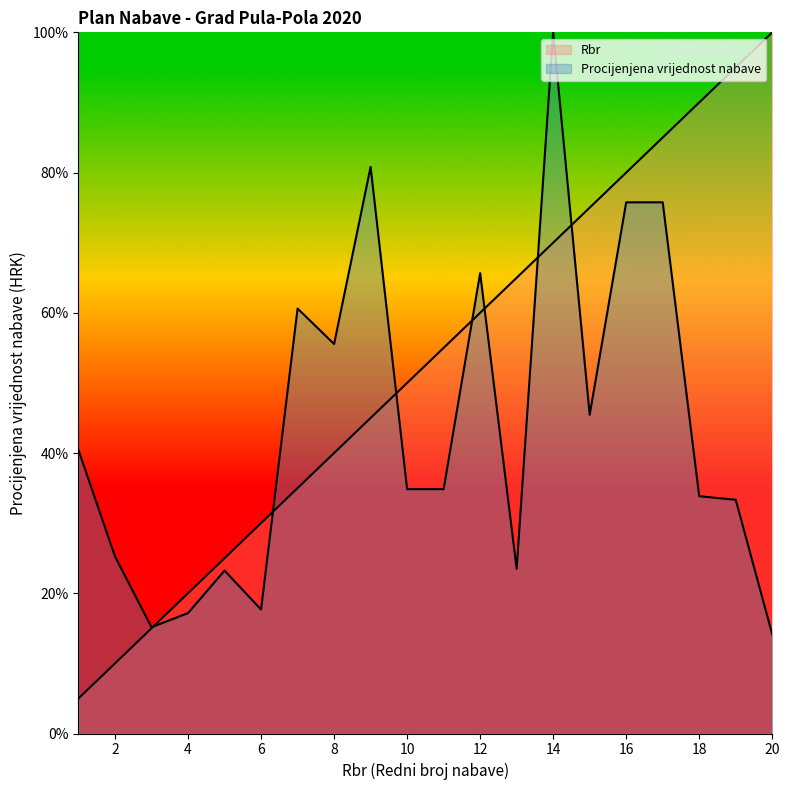

Which series has the widest spread of values?

Rbr